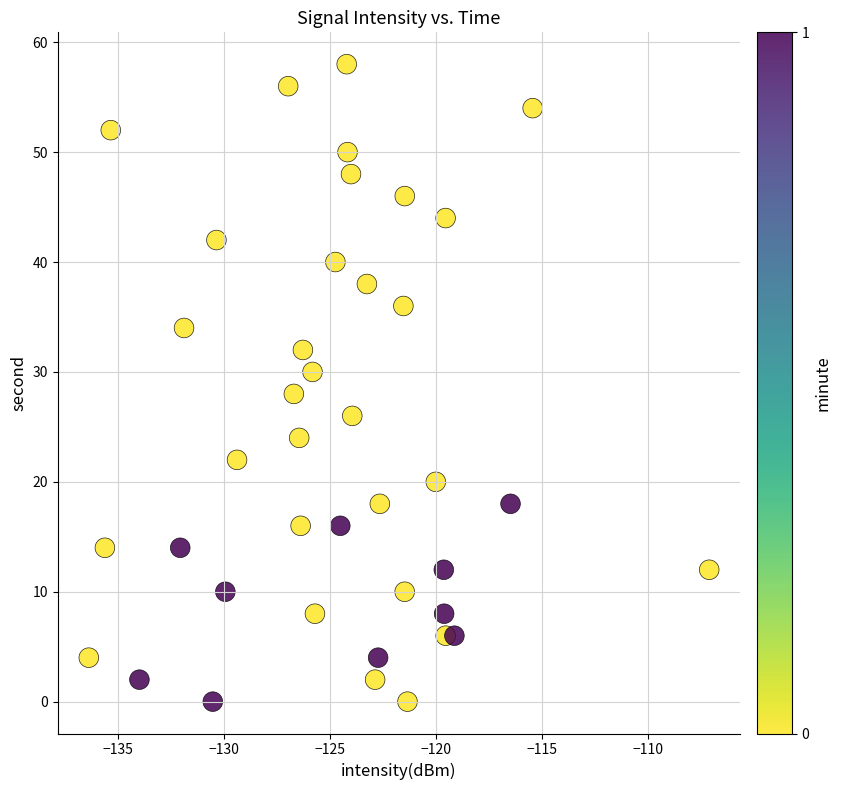

What is the range of Y values (max minus min)?

58